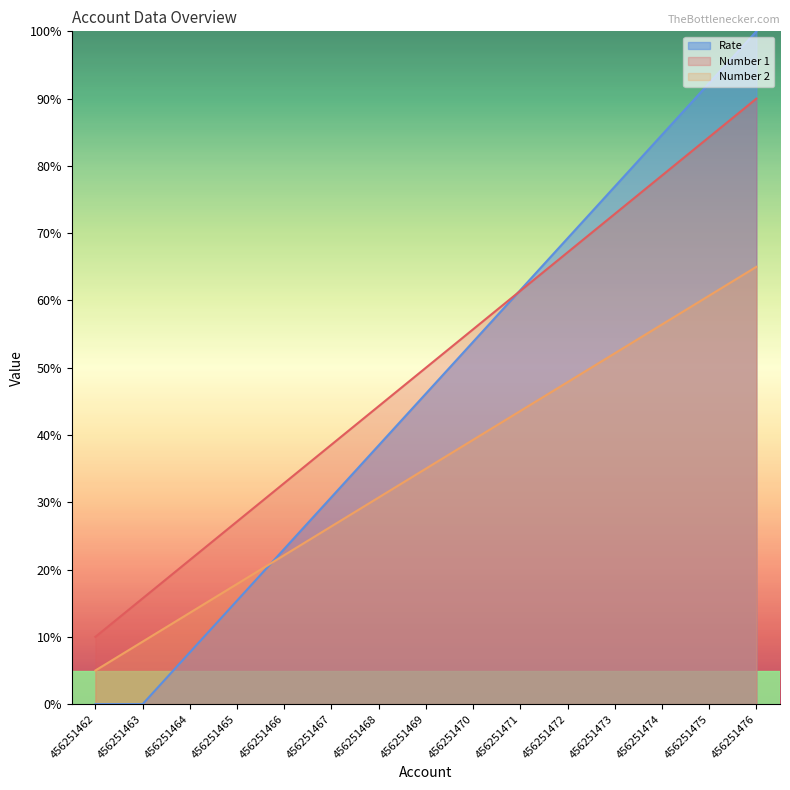

True or false: Number 2 has more than 0 points higher than both neighbors.

False